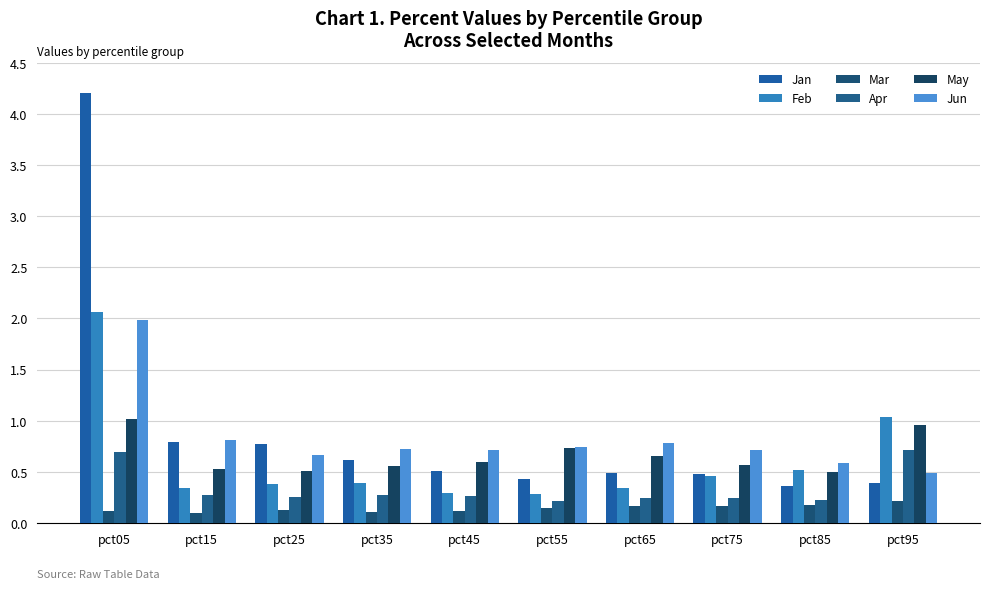

What is the lowest value of the Jan series?

0.4